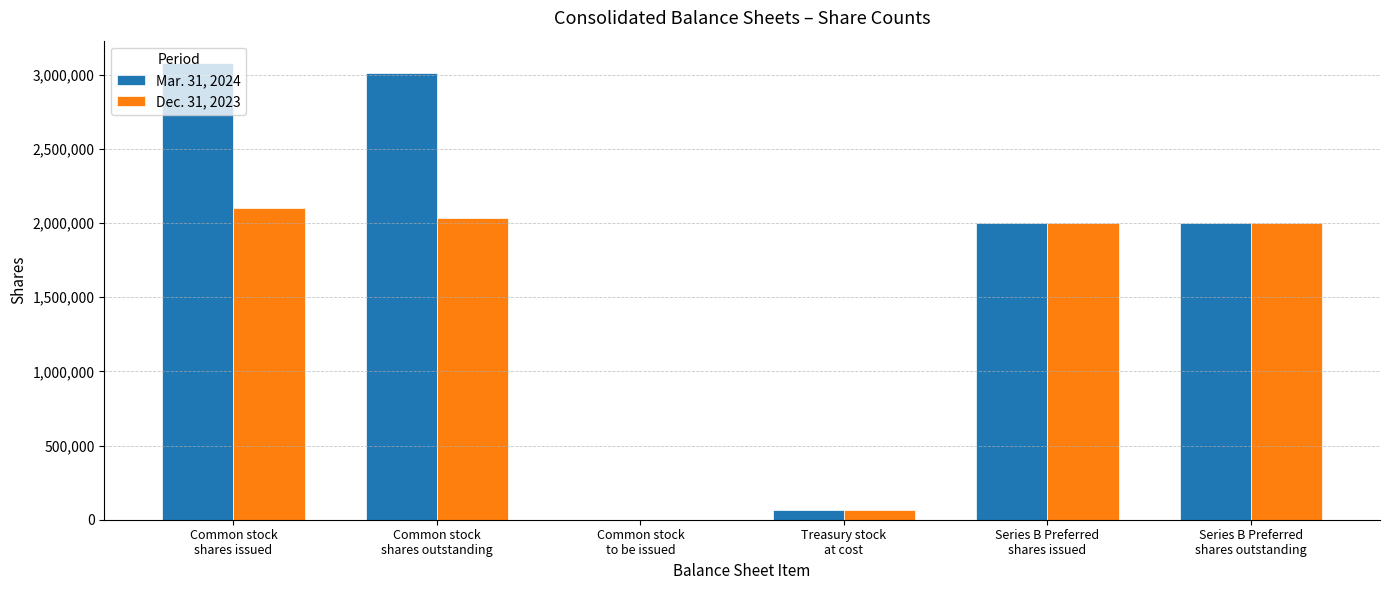

What is the maximum value shown in the chart?

3076274